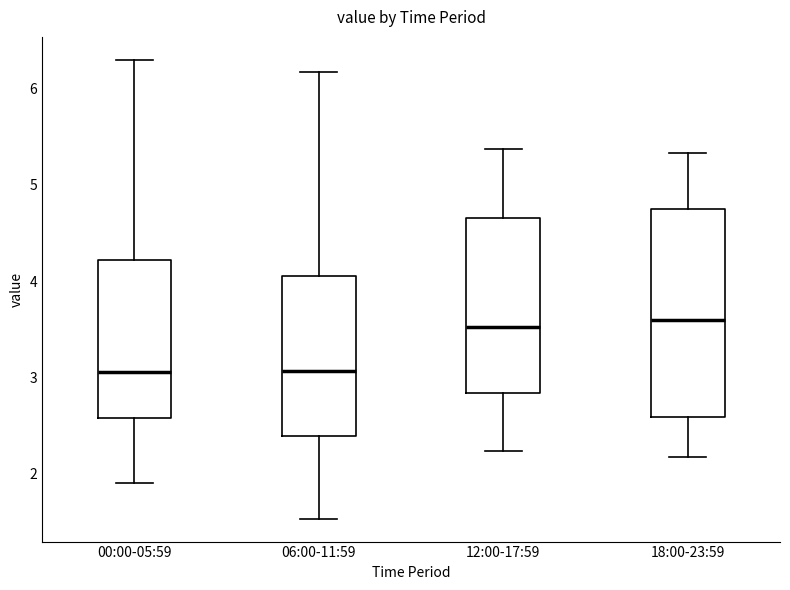

Comparing the boxes themselves (not the whiskers), which one is the tallest?

18:00-23:59